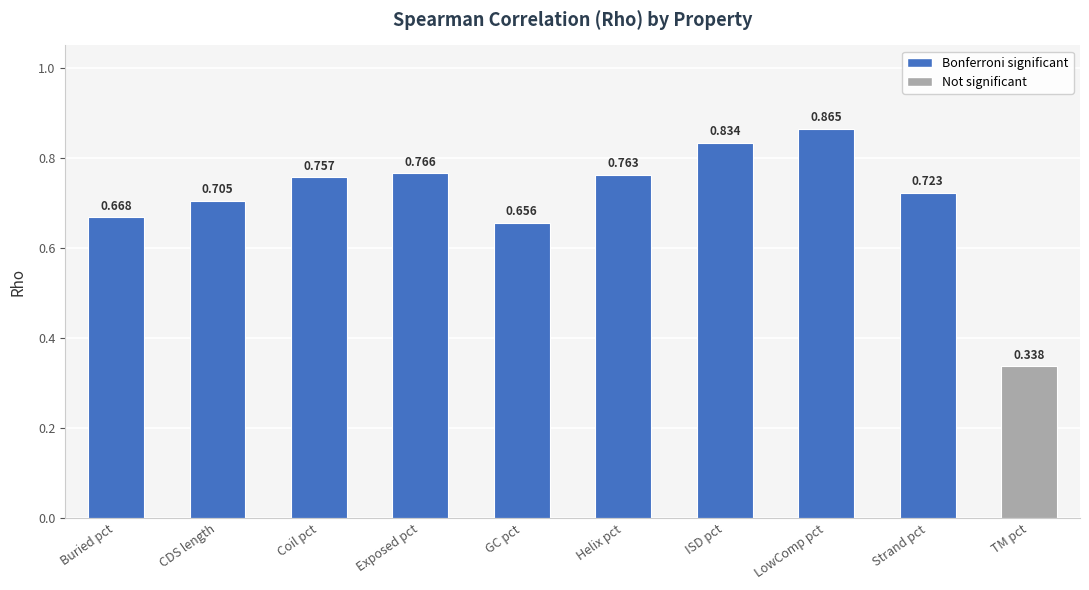

What is the change in value from Buried pct to Strand pct?

+0.1